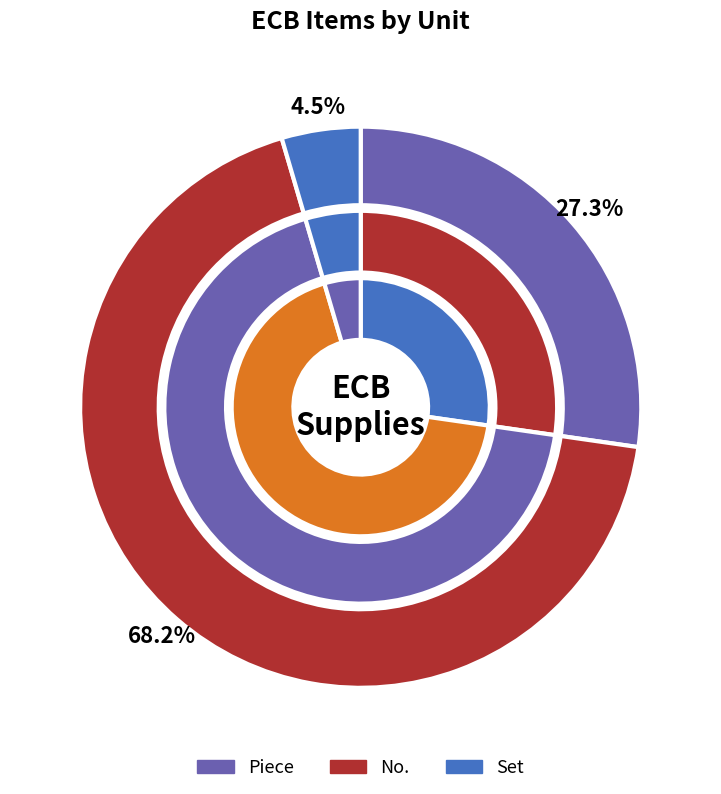

The No. slice represents 61% of the pie. True or false?

False